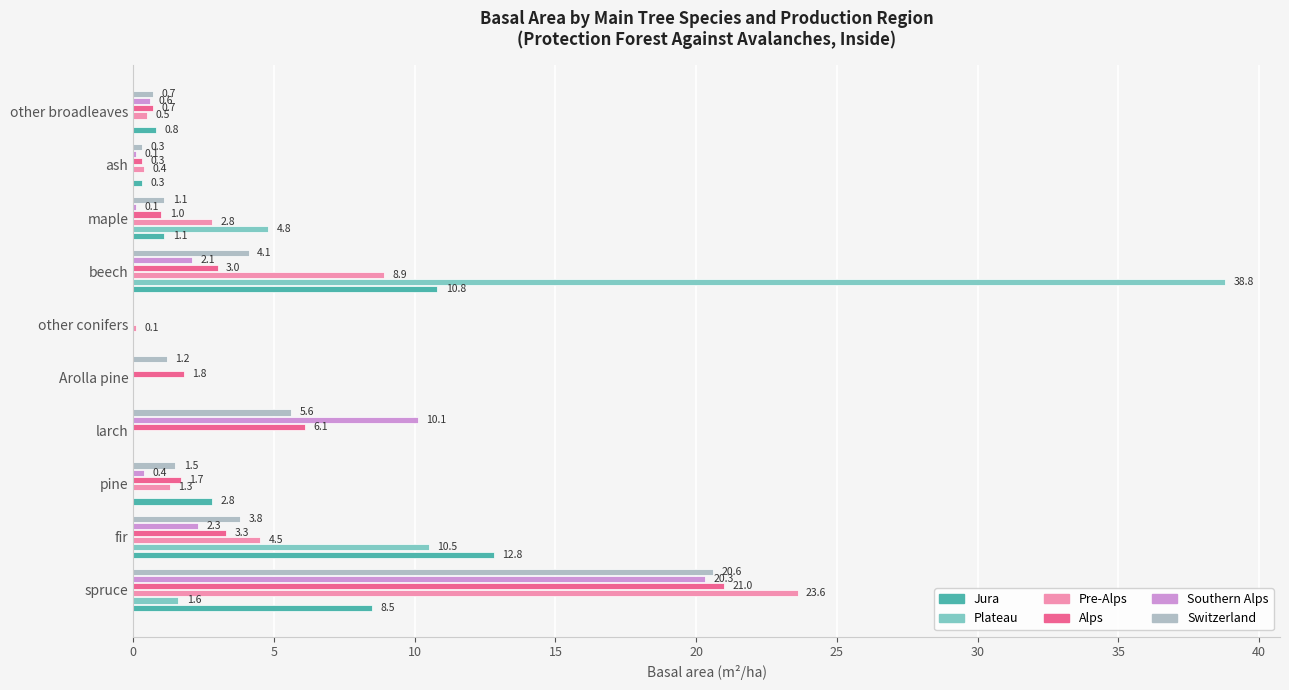

What is the average value of the Southern Alps series?

3.6